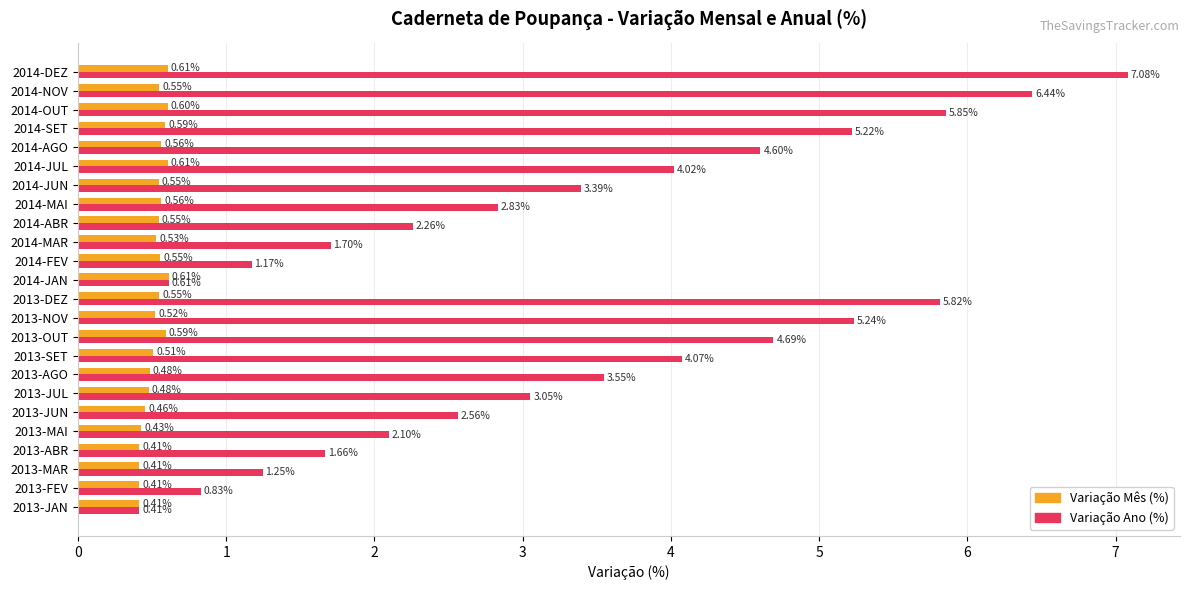

What are all the series names shown in the legend?

Variação Mês (%), Variação Ano (%)